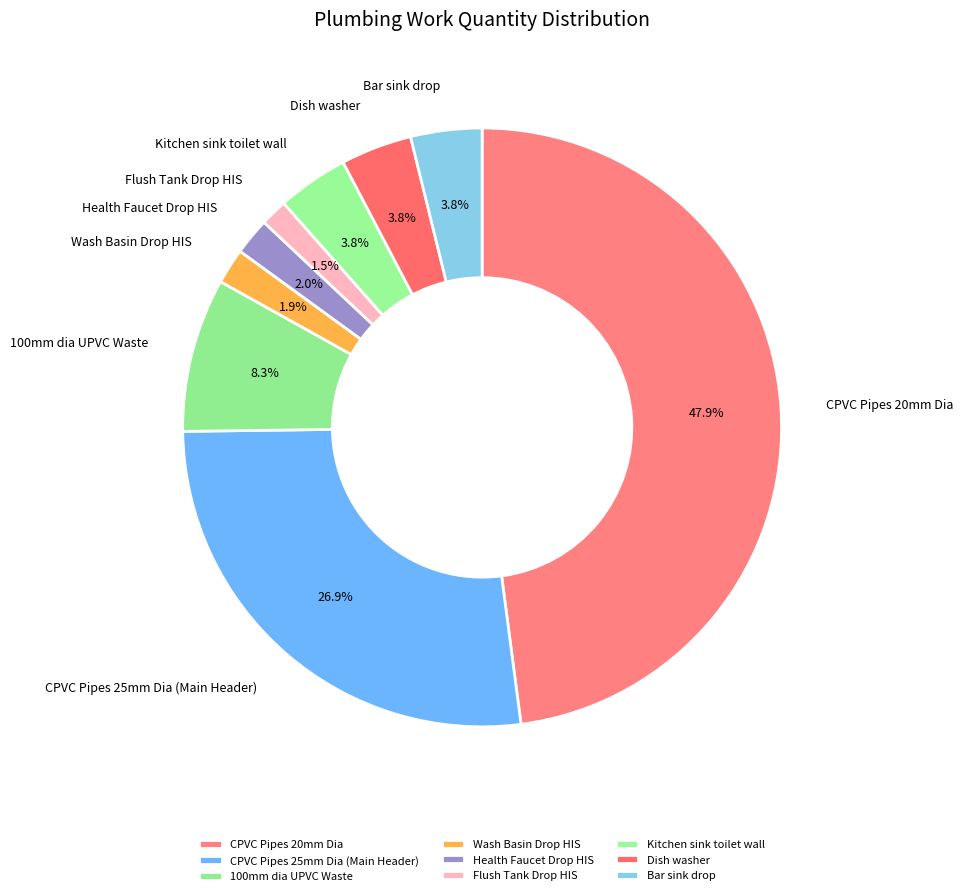

What portion of the pie excludes CPVC Pipes 20mm Dia?

52.1%